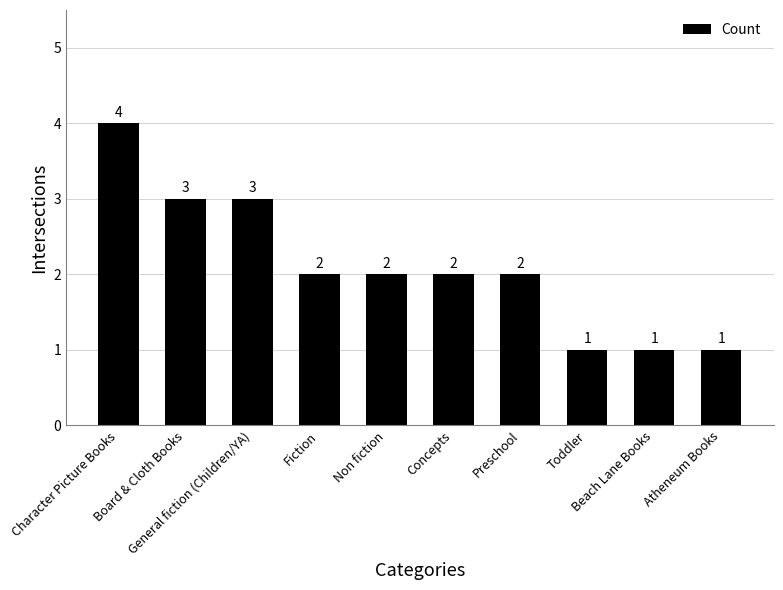

Where does the data first go above 2?

Character Picture Books